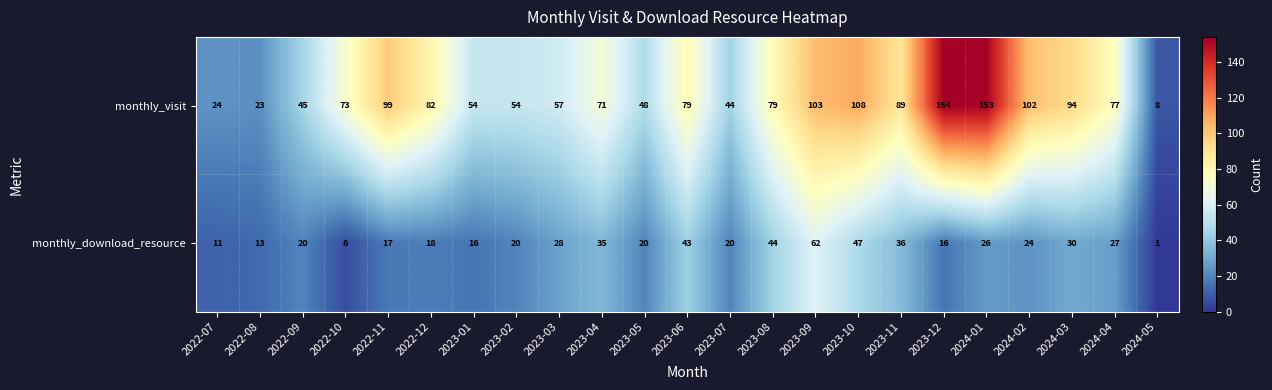

Rank the series by their maximum value, from lowest to highest.

monthly_download_resource, monthly_visit